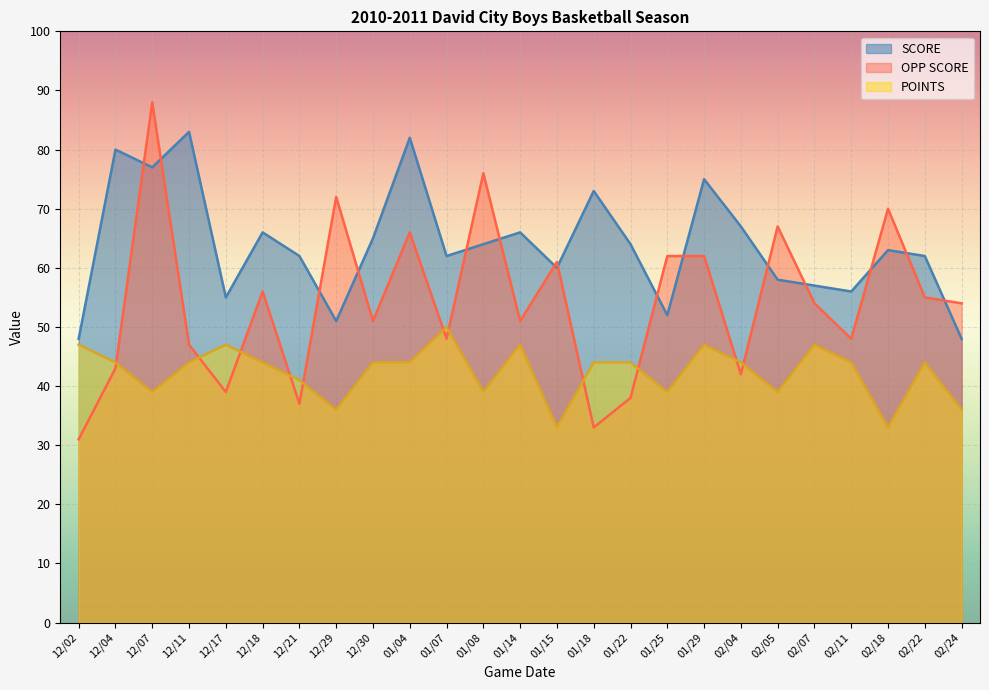

At which category does OPP SCORE reach its first local peak?

12/07